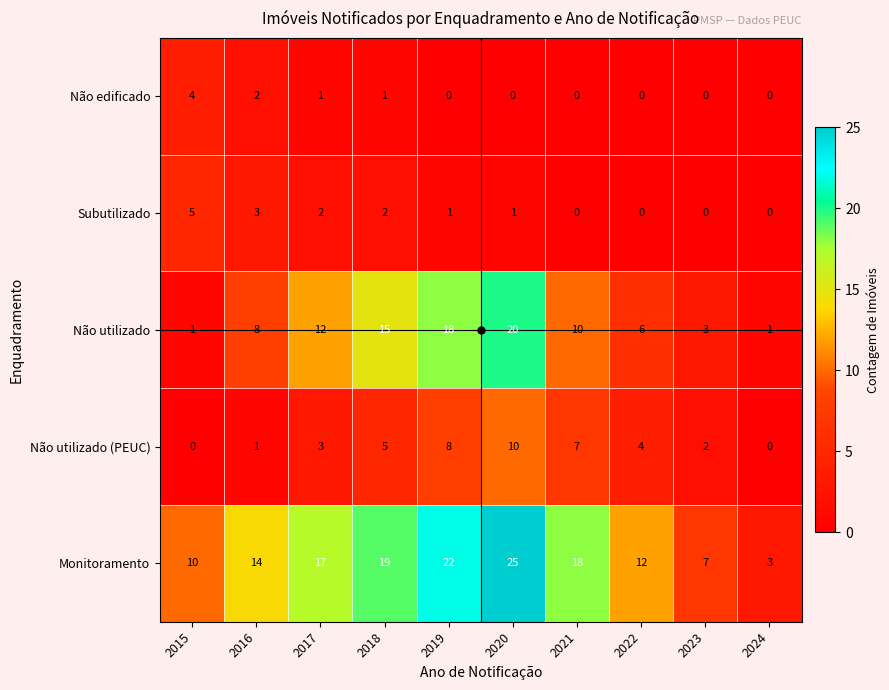

The Não edificado series shows -2 at 2019. True or false?

False